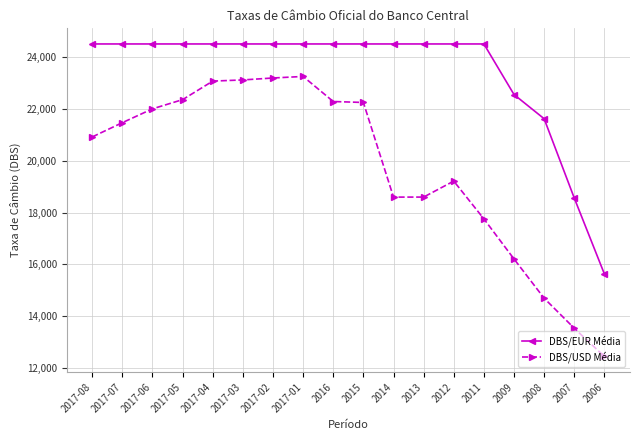

Count the number of categories in the chart.

18